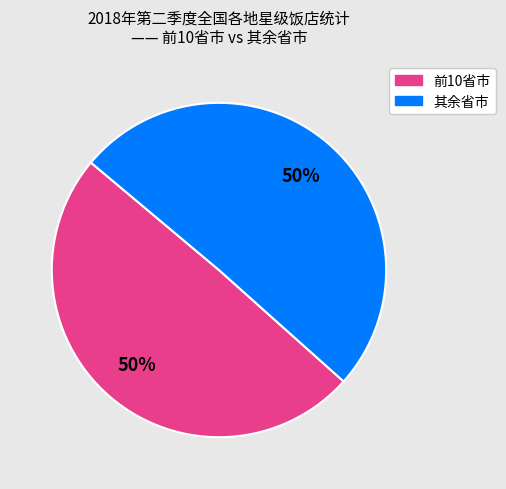

To the nearest percent, what is the average slice percentage?

50%